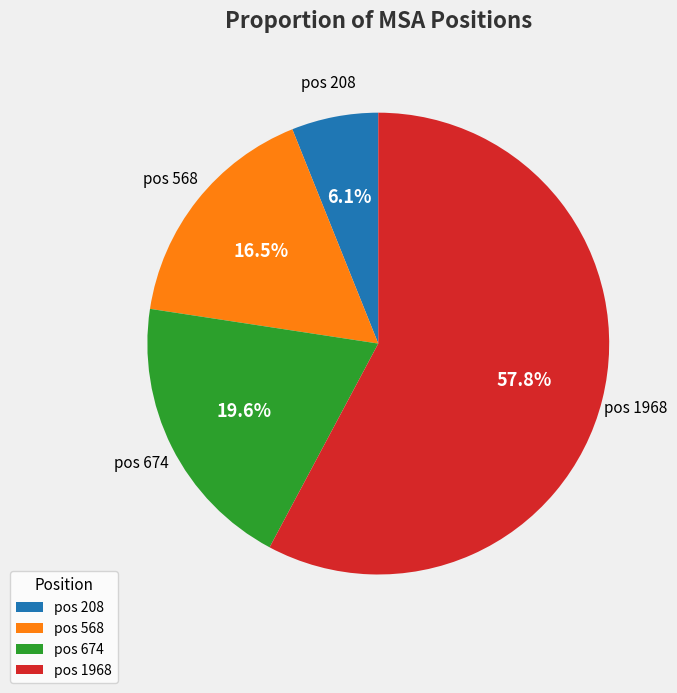

What percentage is NOT represented by pos 1968?

42.2%